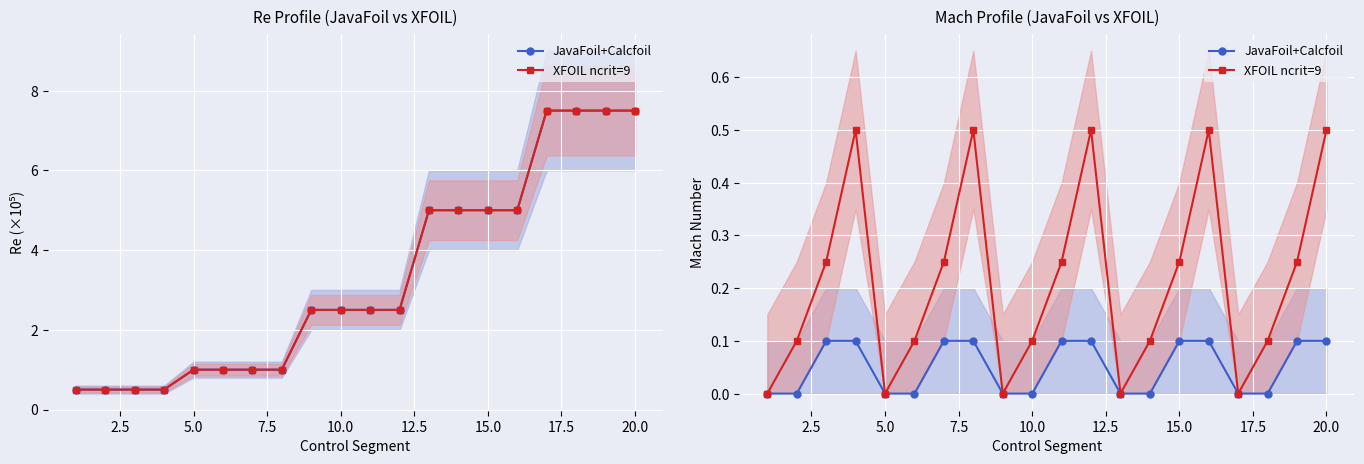

True or false: JavaFoil+Calcfoil has more than 1 points higher than both neighbors.

False